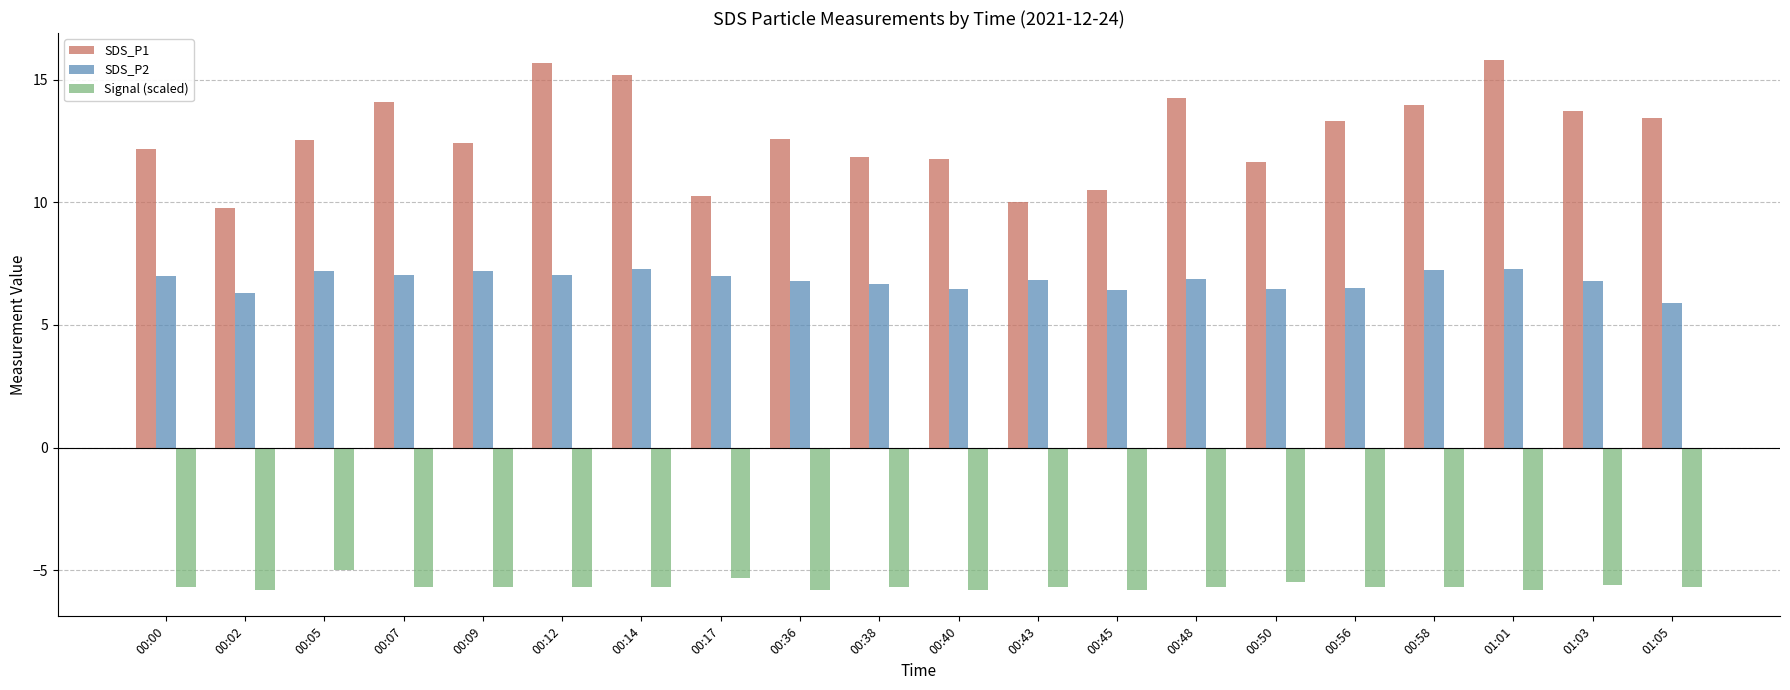

The SDS_P2 series shows 3.0 at 00:38. True or false?

False